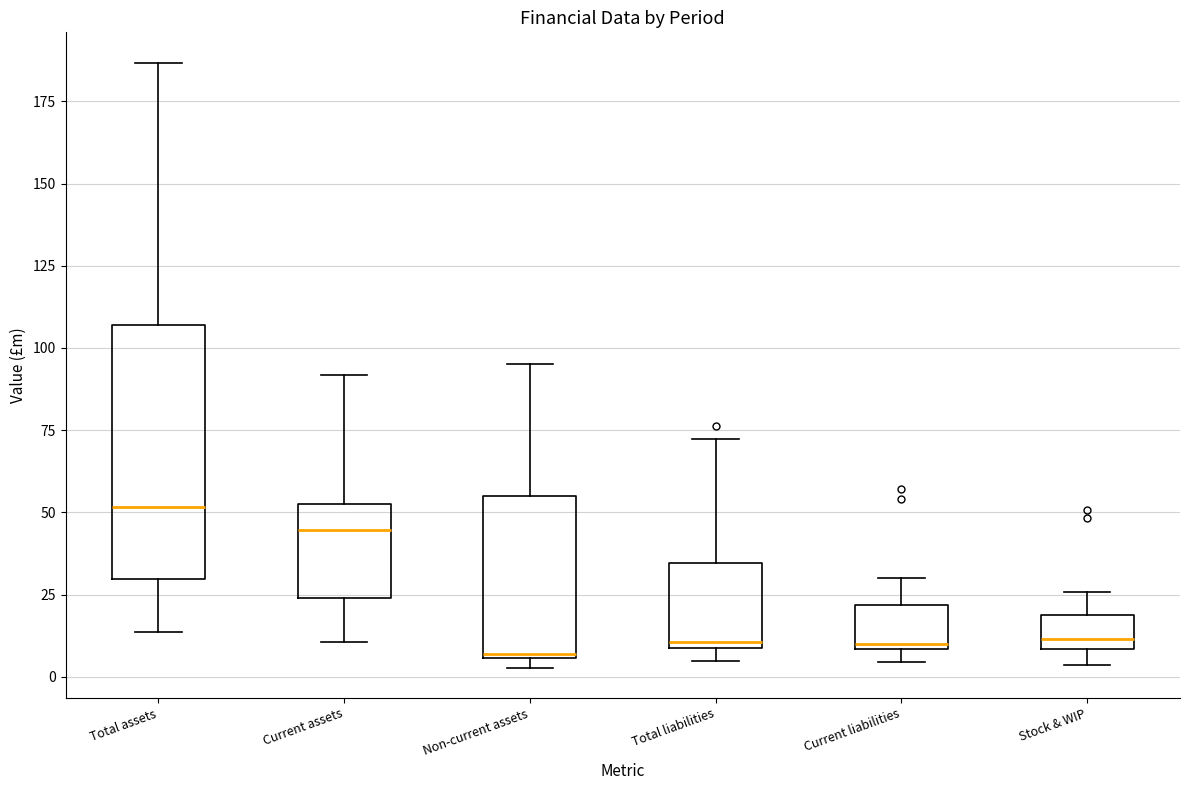

Where is the lower edge of the box for Total liabilities on the y-axis? The values are not printed on the chart, so give them approximately, as read against the axis.

10